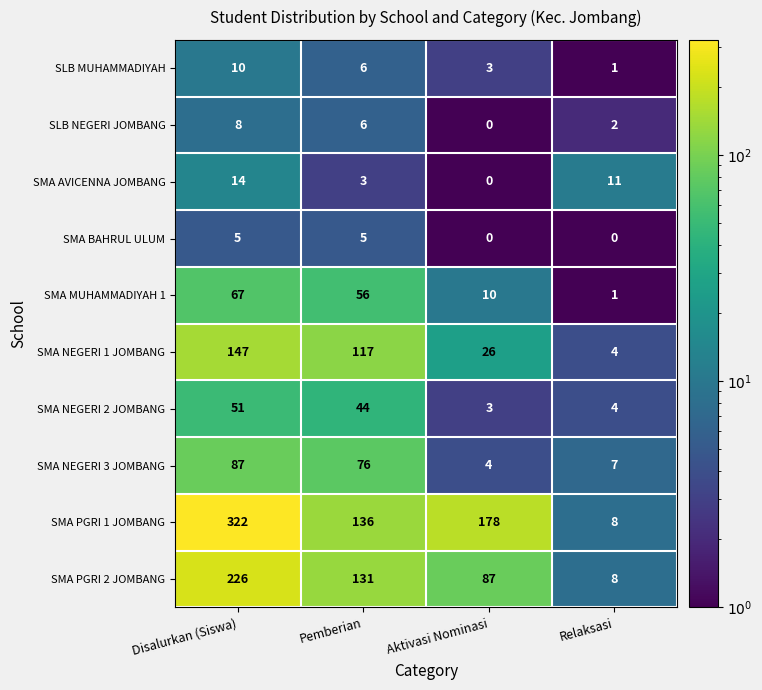

Count the number of data series in this chart.

10